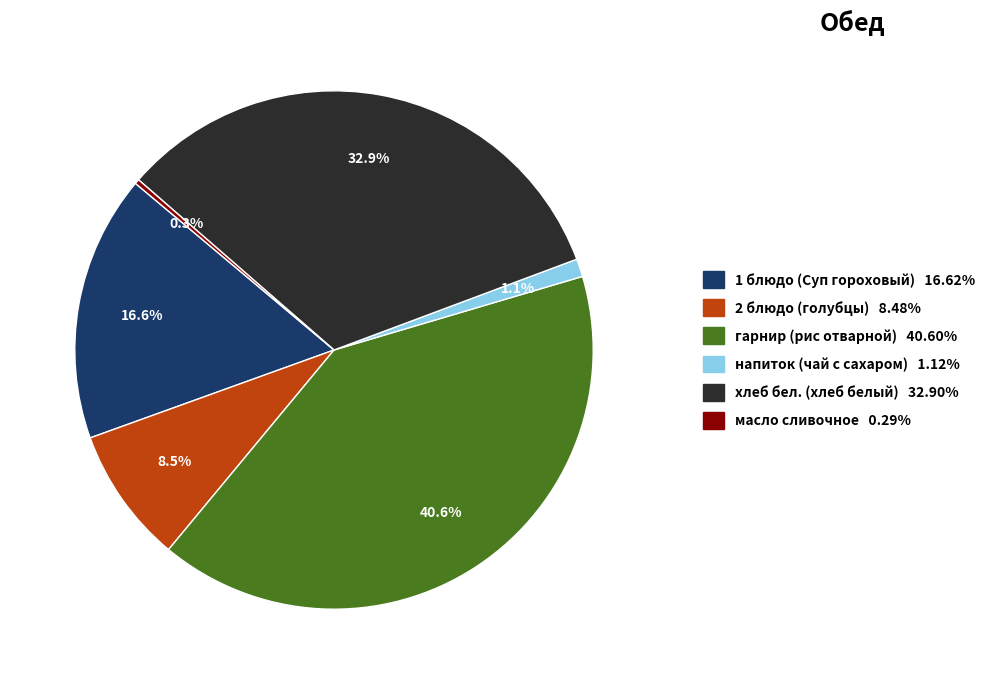

What percentage is the гарнир (рис отварной) slice, to the nearest percent?

41%